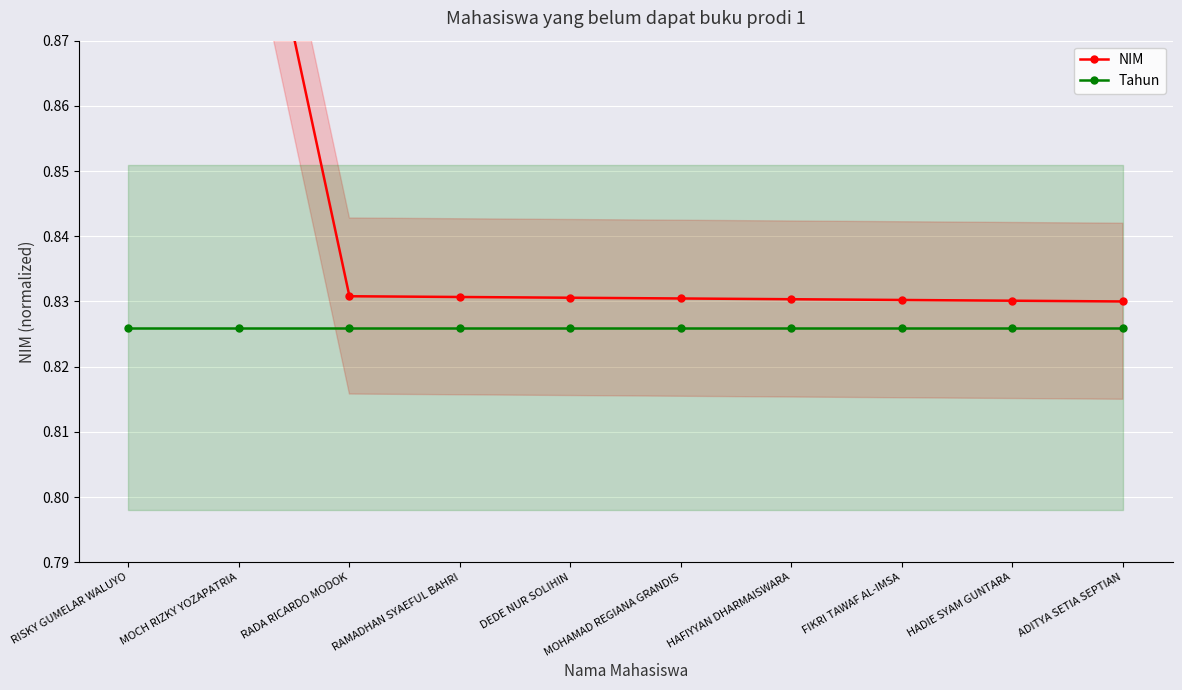

Where is NIM nearest to the value 0?

ADITYA SETIA SEPTIAN